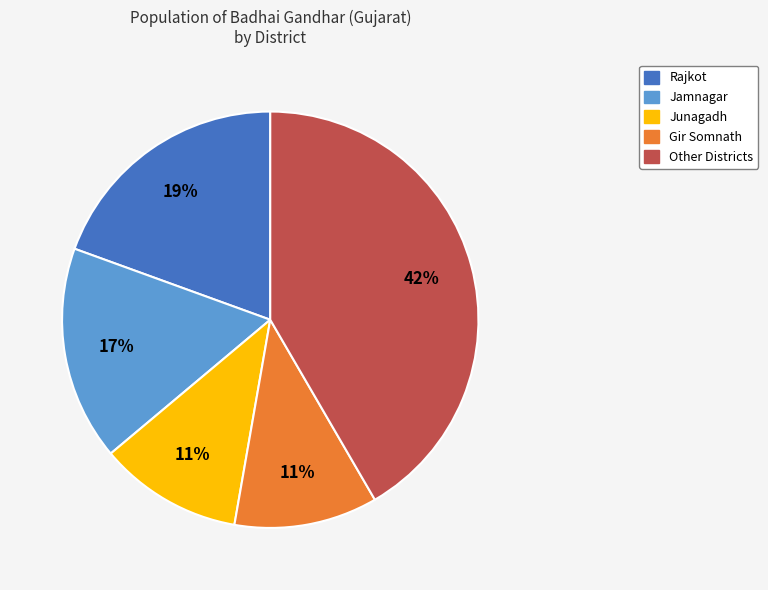

Is there any slice that represents more than half of the pie?

No